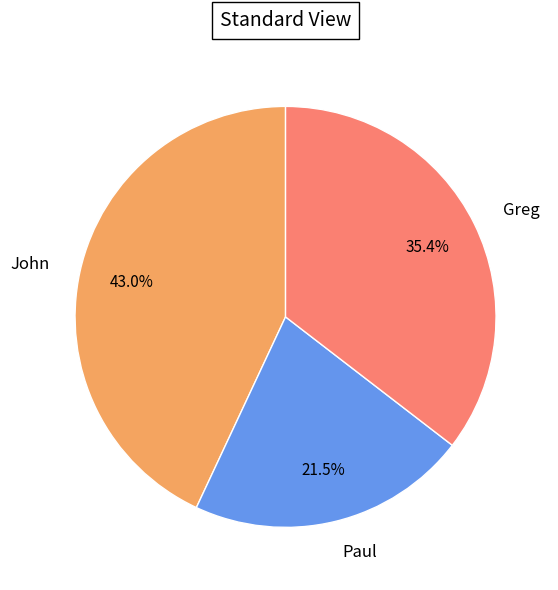

What percentage is the John slice, to the nearest percent?

43%